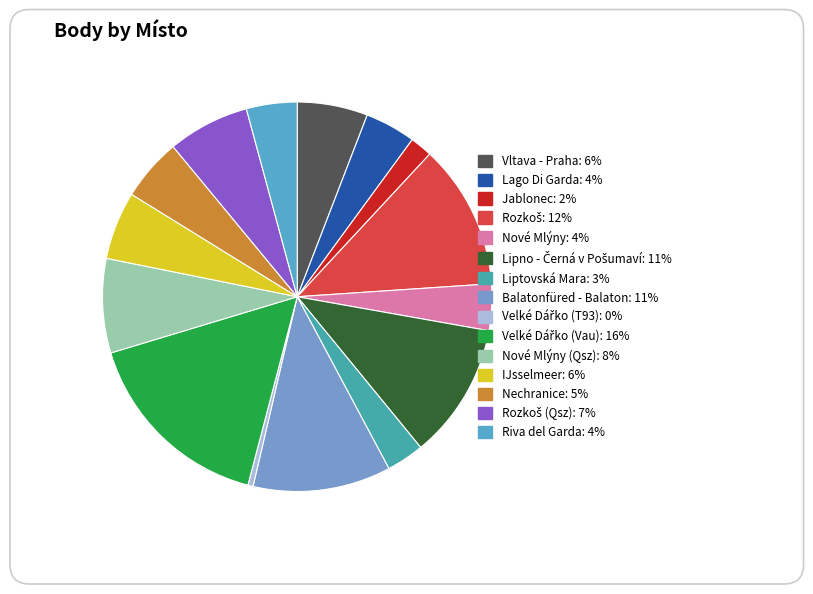

To the nearest percent, what percentage of the pie is Nové Mlýny?

4%